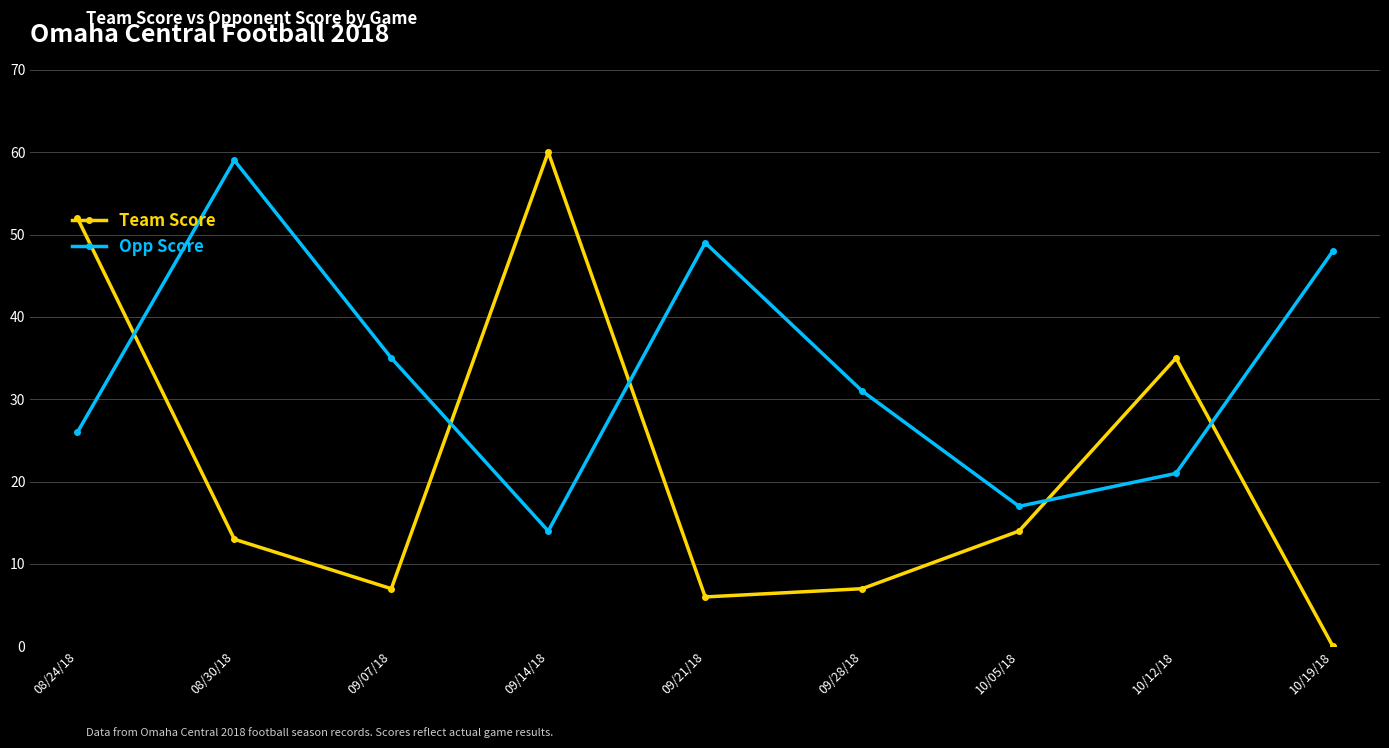

Reading right to left, transcribe all the data shown in this chart.

Team Score: 0	35	14	7	6	60	7	13	52
Opp Score: 48	21	17	31	49	14	35	59	26